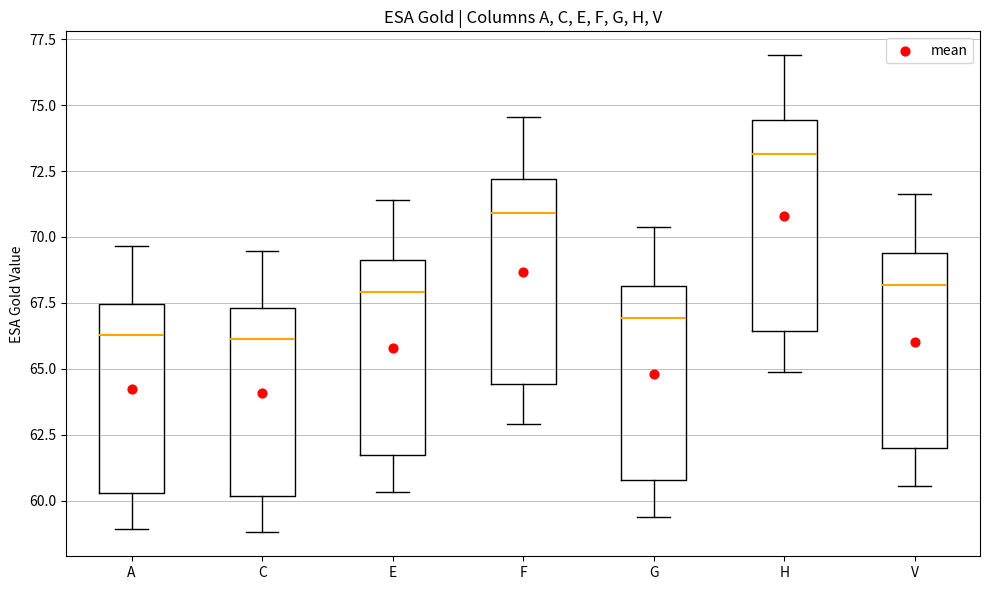

Which box has the highest median line?

H